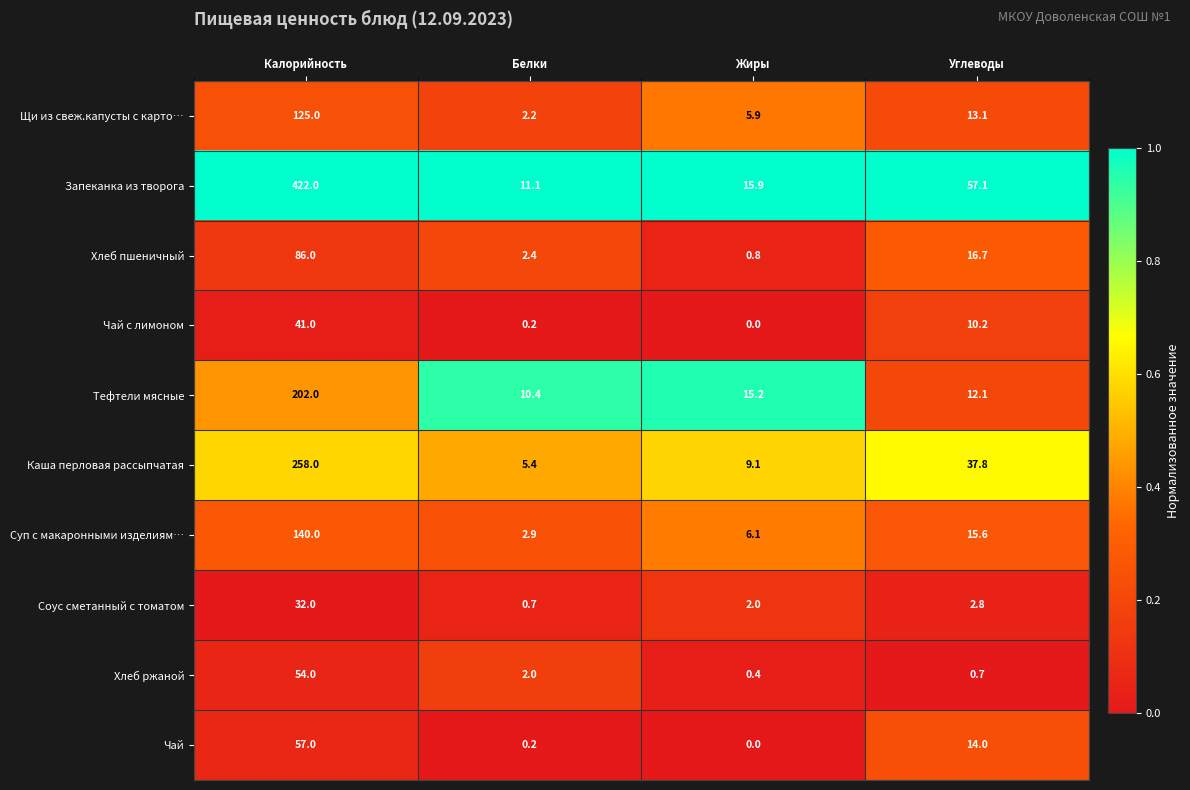

What is the difference between the maximum and second lowest values in the Хлеб пшеничный series?

83.6